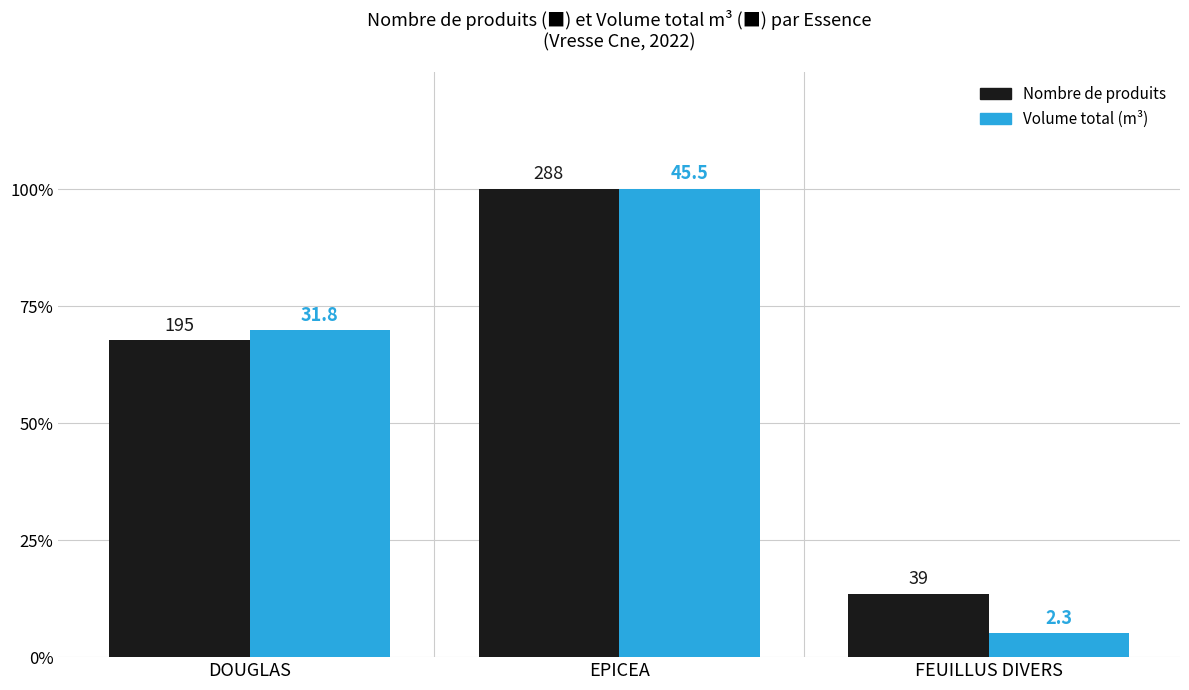

What are all the series names shown in the legend?

Nombre de produits, Volume total (m³)